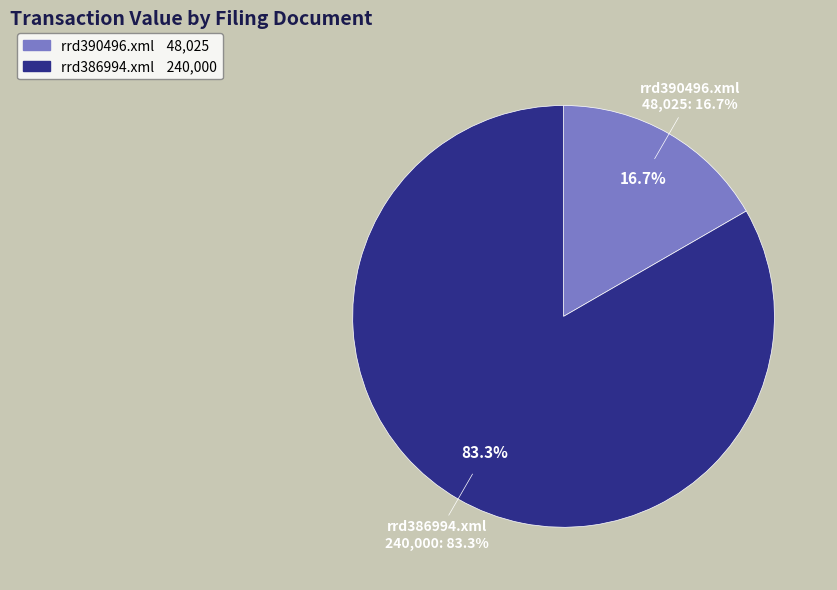

Which slice is the smallest?

rrd390496.xml